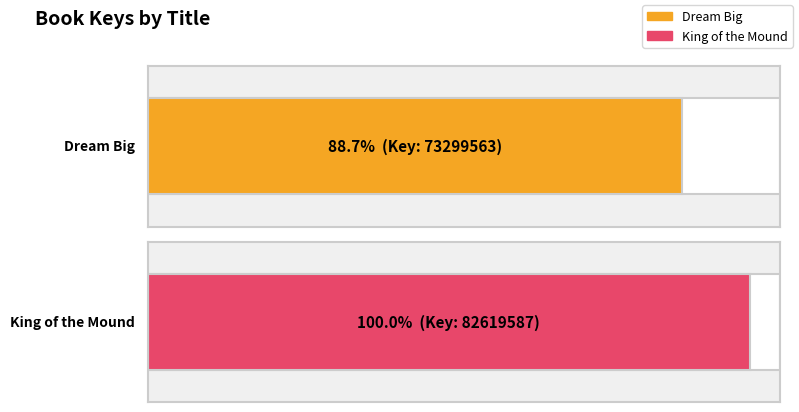

The chart shows a value of 73299563 at Dream Big. True or false?

True